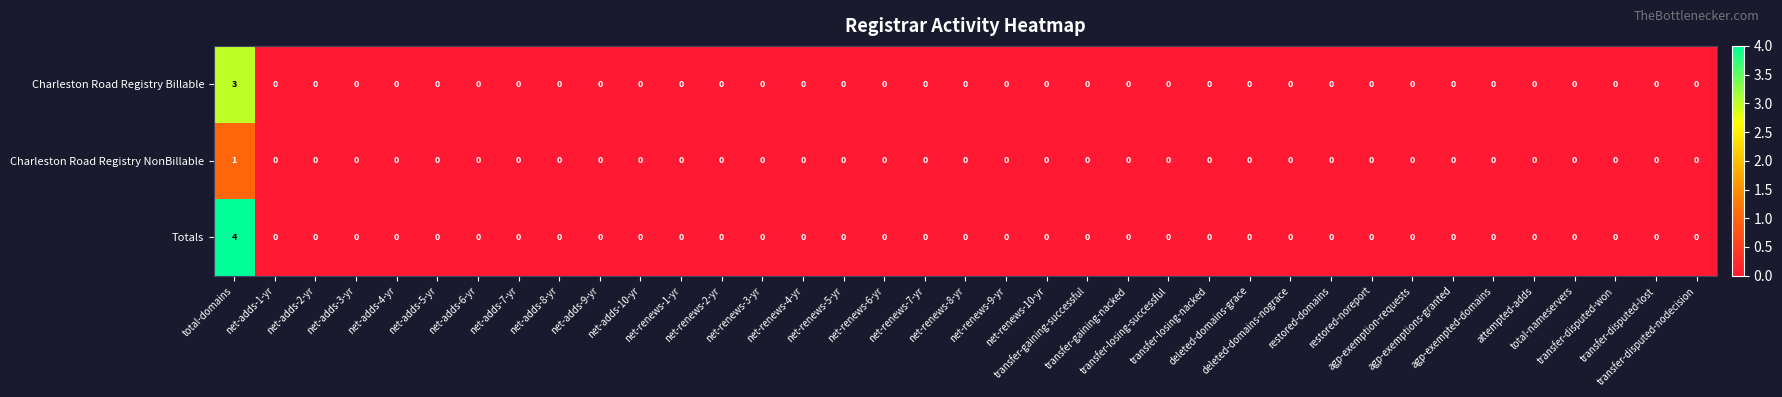

List the series in order of their overall mean, highest first.

Totals, Charleston Road Registry Billable, Charleston Road Registry NonBillable